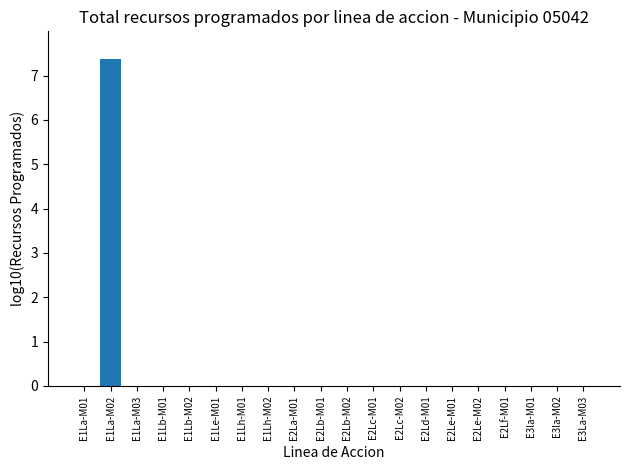

Reading left to right, extract all data points from this chart.

0.0	7.4	0.0	0.0	0.0	0.0	0.0	0.0	0.0	0.0	0.0	0.0	0.0	0.0	0.0	0.0	0.0	0.0	0.0	0.0